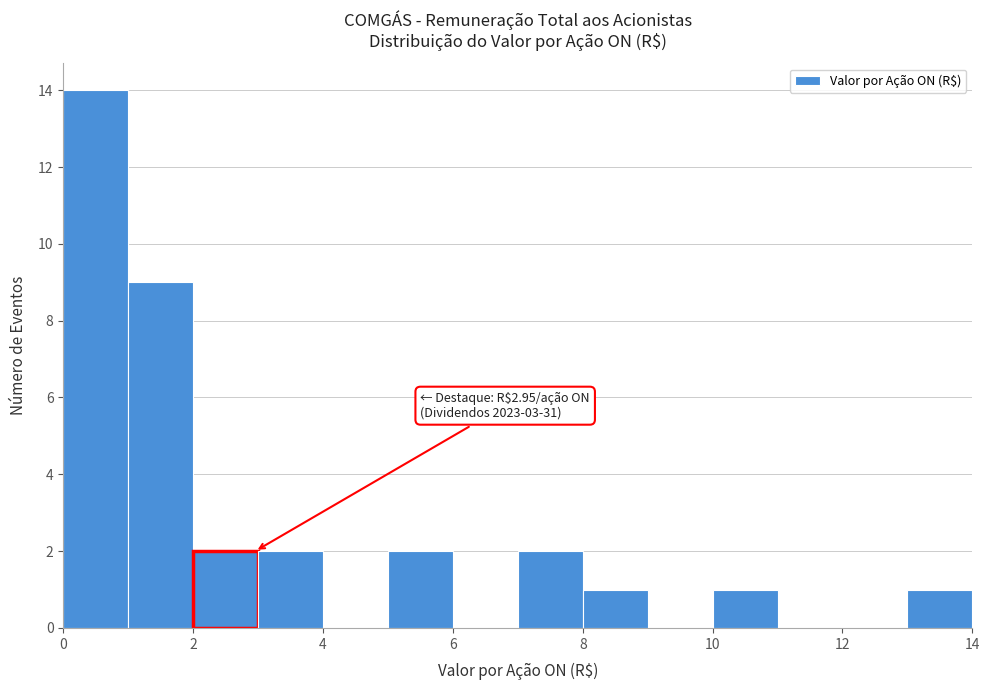

Over which range of the x-axis is the bar tallest?

0 to 1